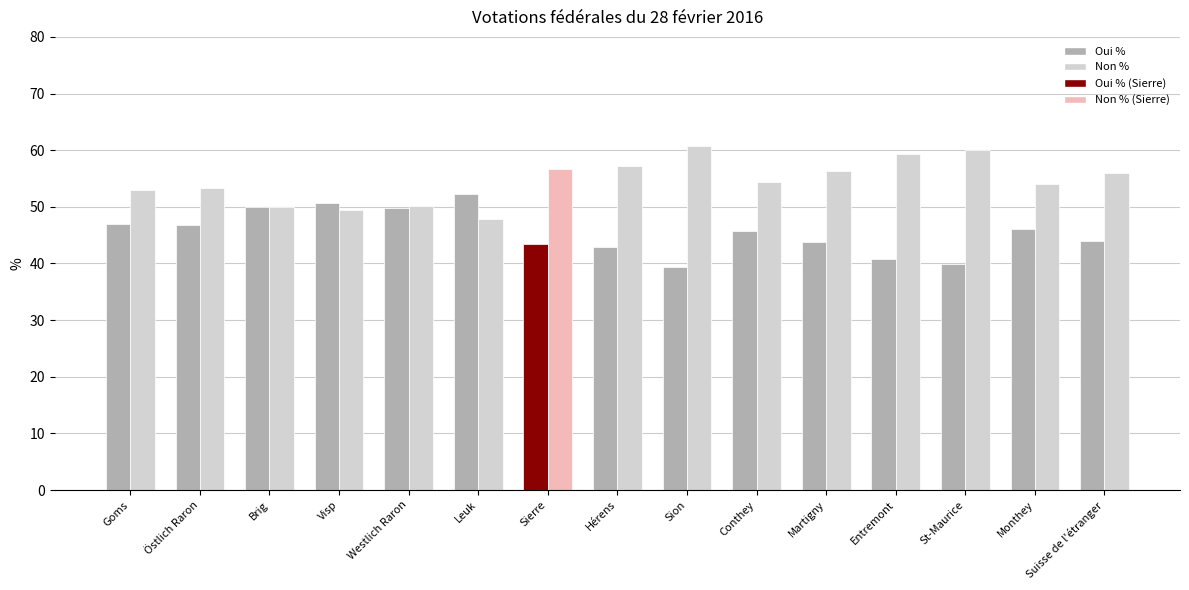

How many groups of bars are there?

15